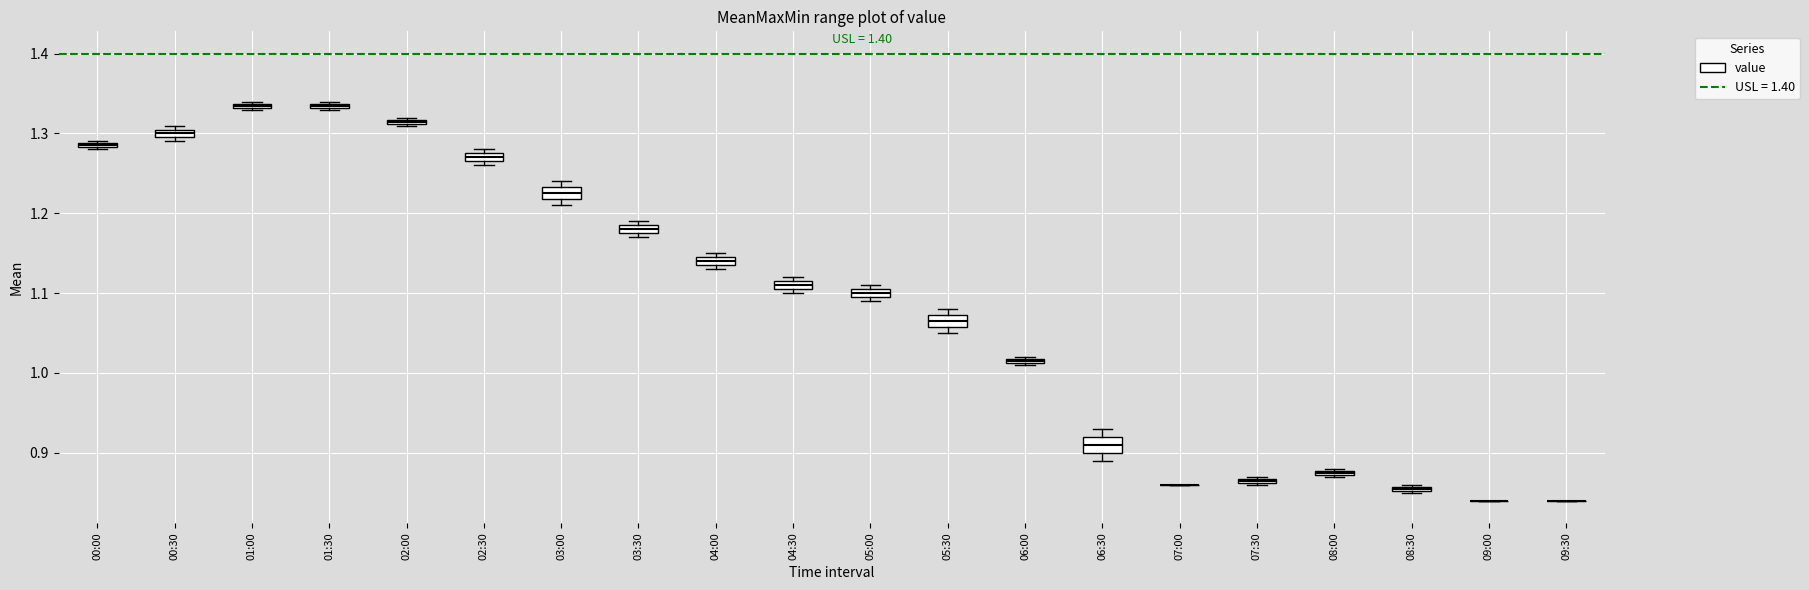

Where is the lower edge of the box for 05:30 on the y-axis? The values are not printed on the chart, so give them approximately, as read against the axis.

1.06